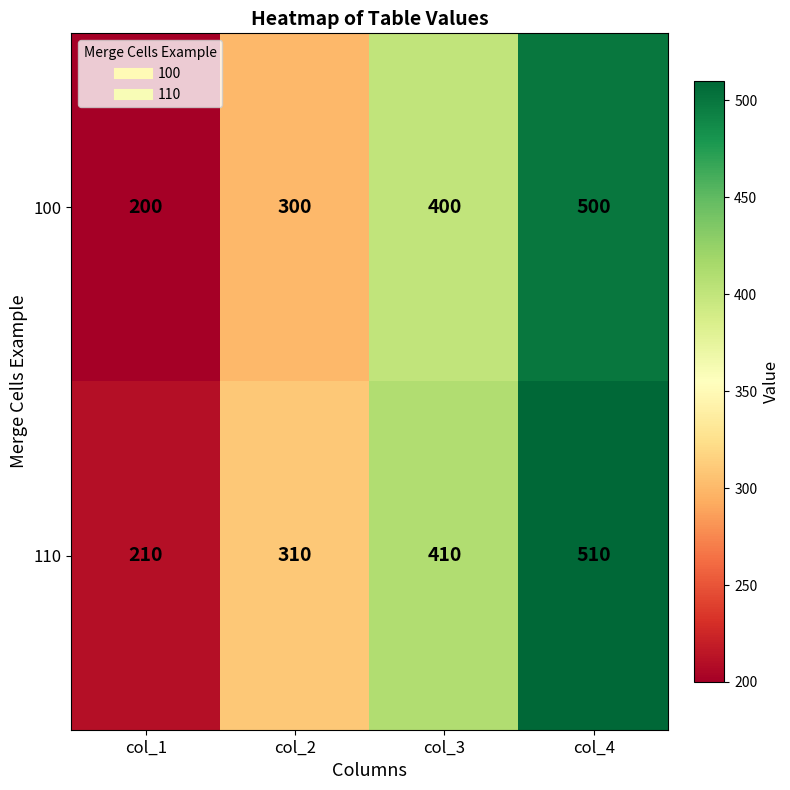

How many categories are shown in the chart?

4